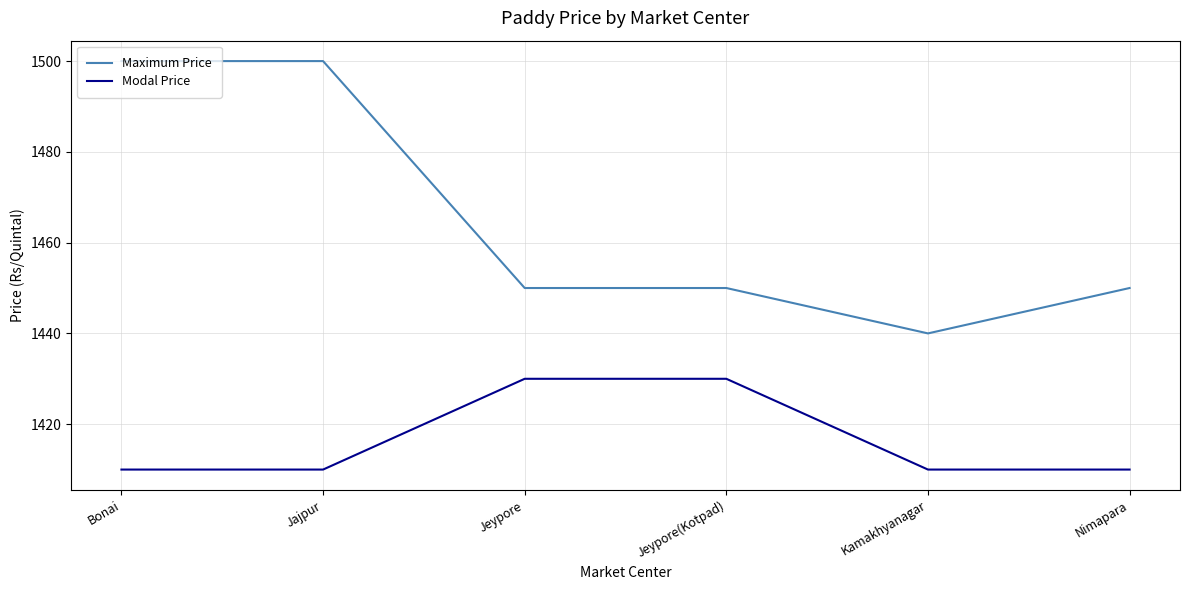

What is the total value across all series at Jeypore?

2880